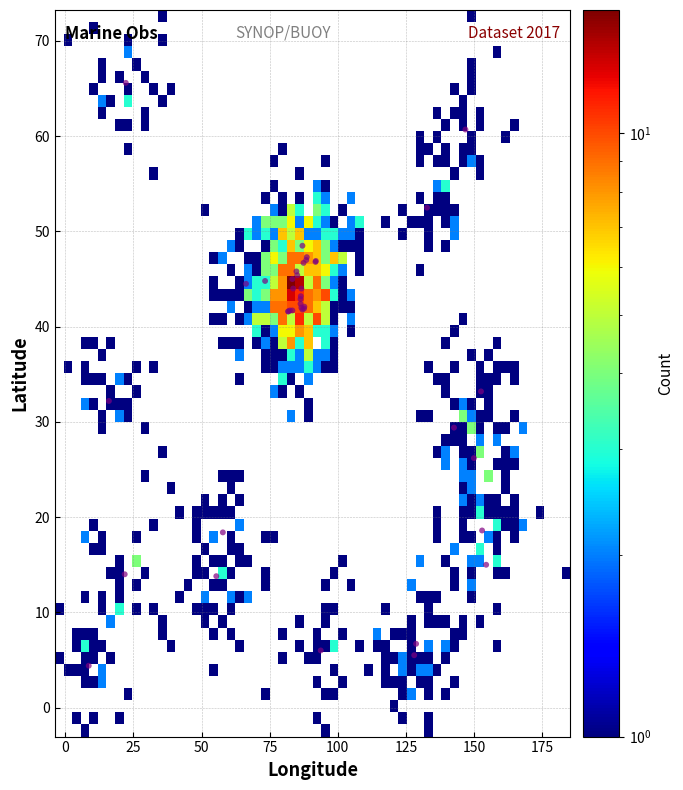

What Y value in the scatter plot is closest to 35?

33.2